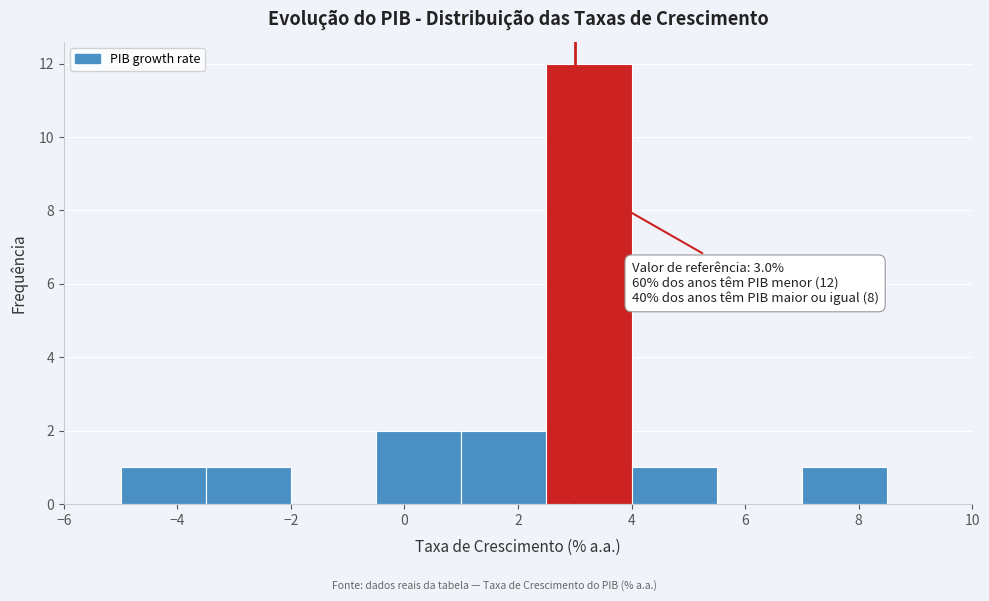

Over which range of the x-axis is the bar tallest?

2.5 to 4.0